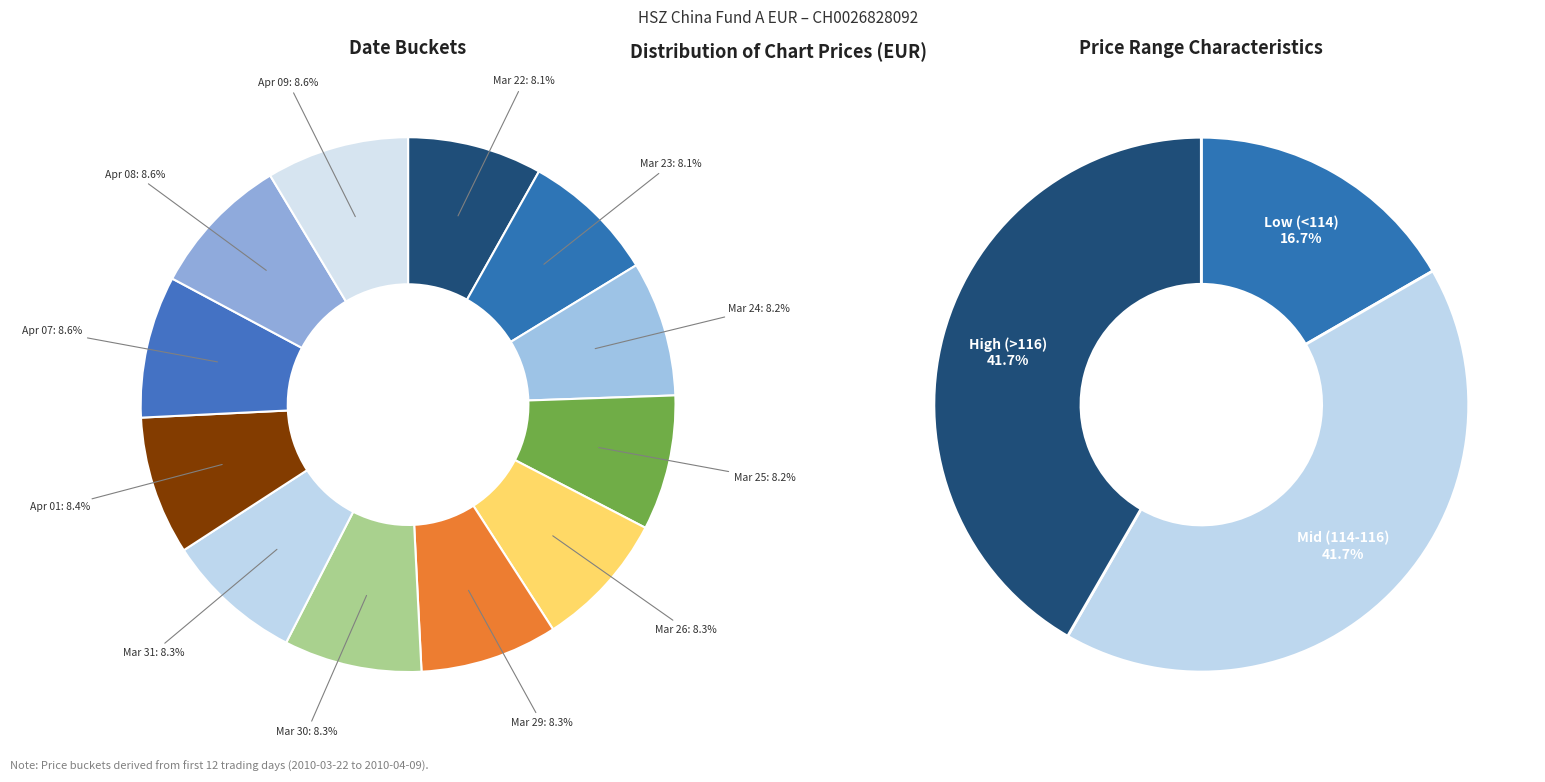

Rank the categories by value from lowest to highest.

2010-03-23, 2010-03-22, 2010-03-25, 2010-03-24, 2010-03-26, 2010-03-31, 2010-03-29, 2010-03-30, 2010-04-01, 2010-04-08, 2010-04-07, 2010-04-09